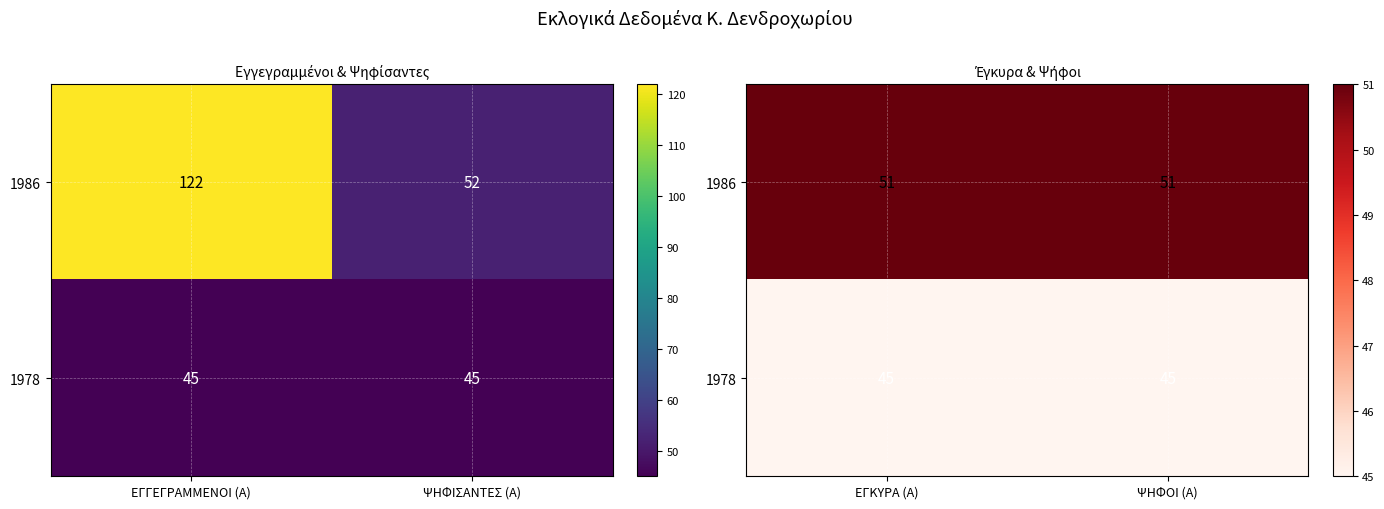

How many series are shown in this chart?

2